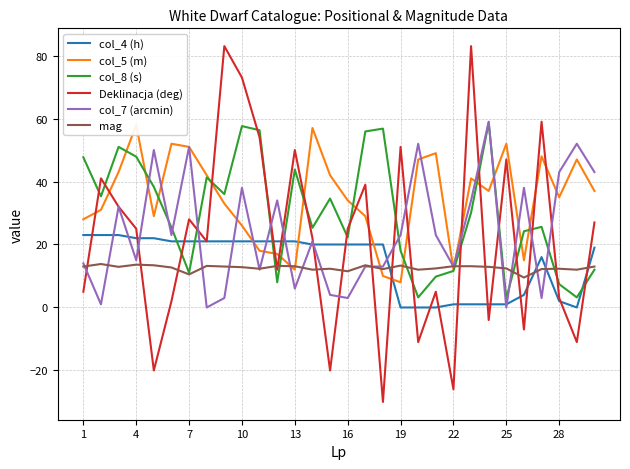

Which series ends up on top after the final intersection of col_4 (h) and col_8 (s)?

col_4 (h)